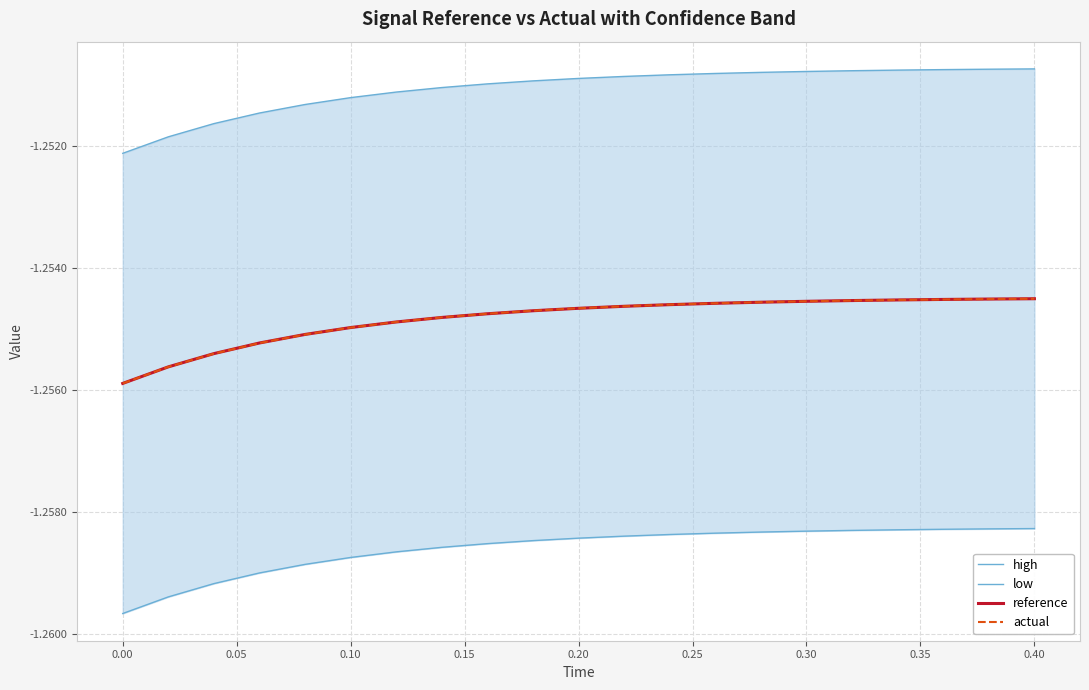

The actual series shows -0.8 at 0.30. True or false?

False